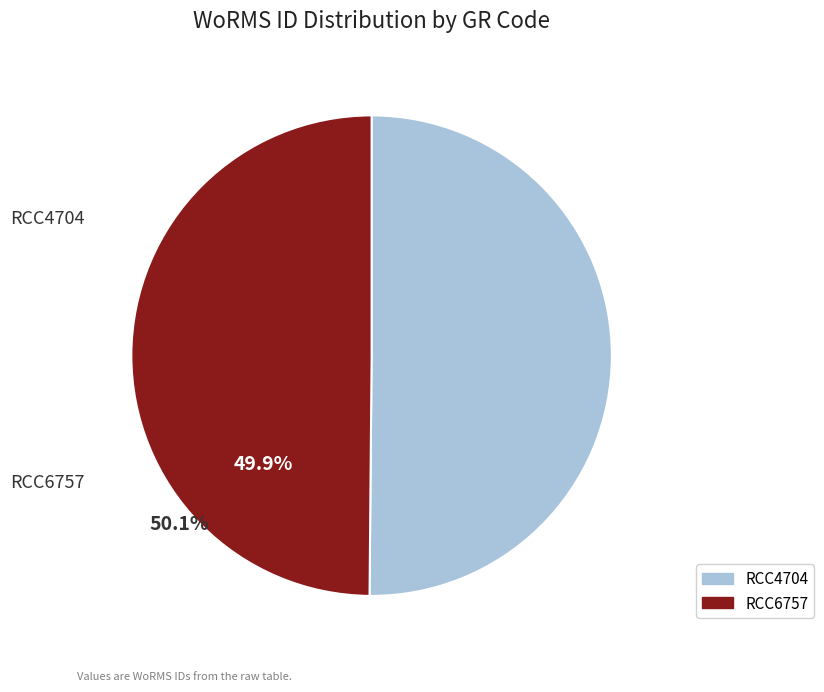

Is the sum of RCC4704 and RCC6757 greater than half?

Yes